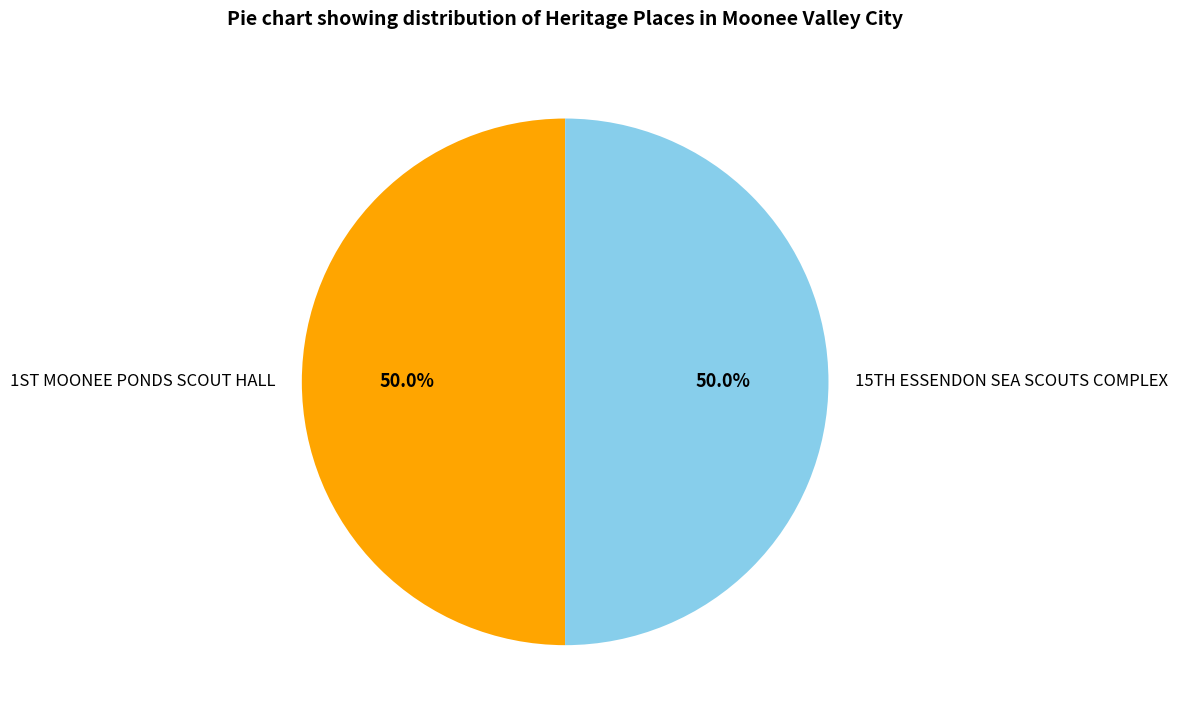

How many segments does this pie chart have?

2